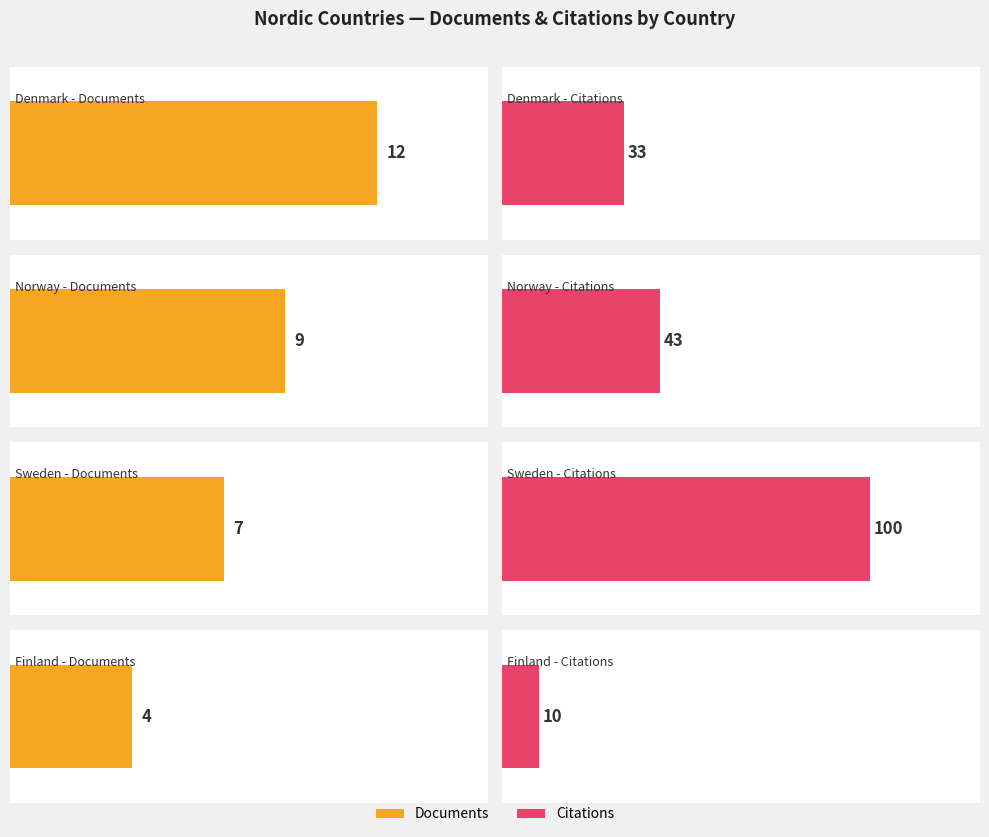

The value of Documents at Denmark is 8. True or false?

False